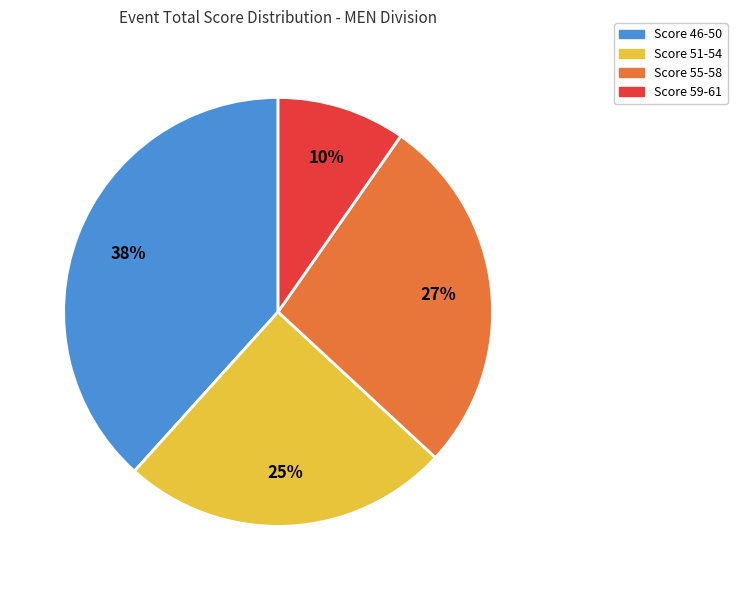

To the nearest percent, what is the average slice percentage?

25%